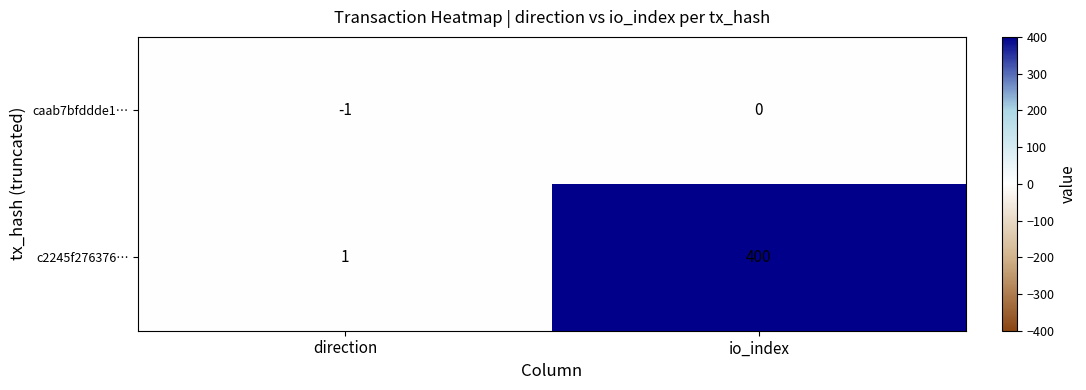

At which category is the sum across all series the highest?

io_index